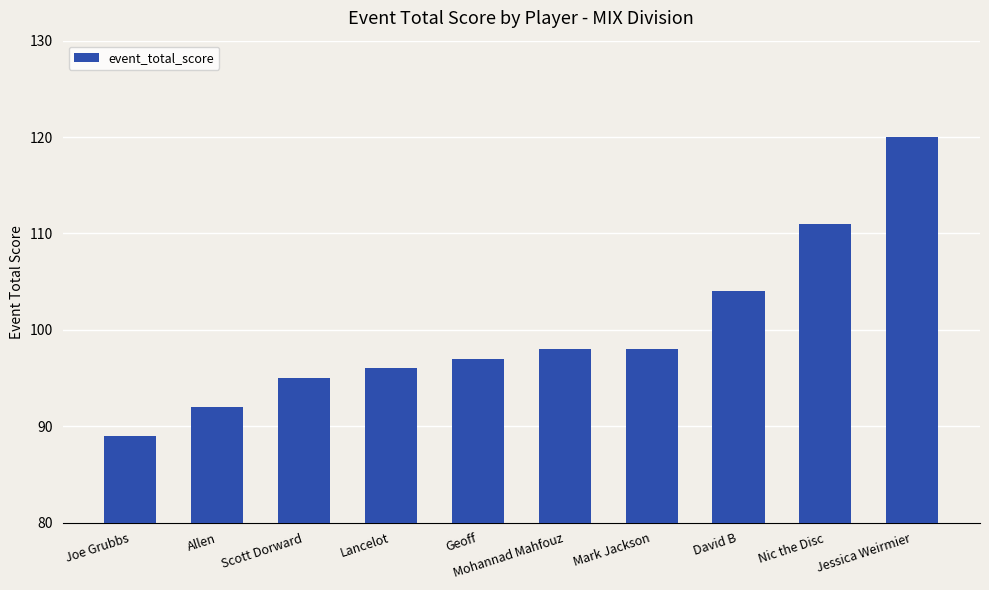

What is the label of the 9th bar from the left?

Nic the Disc